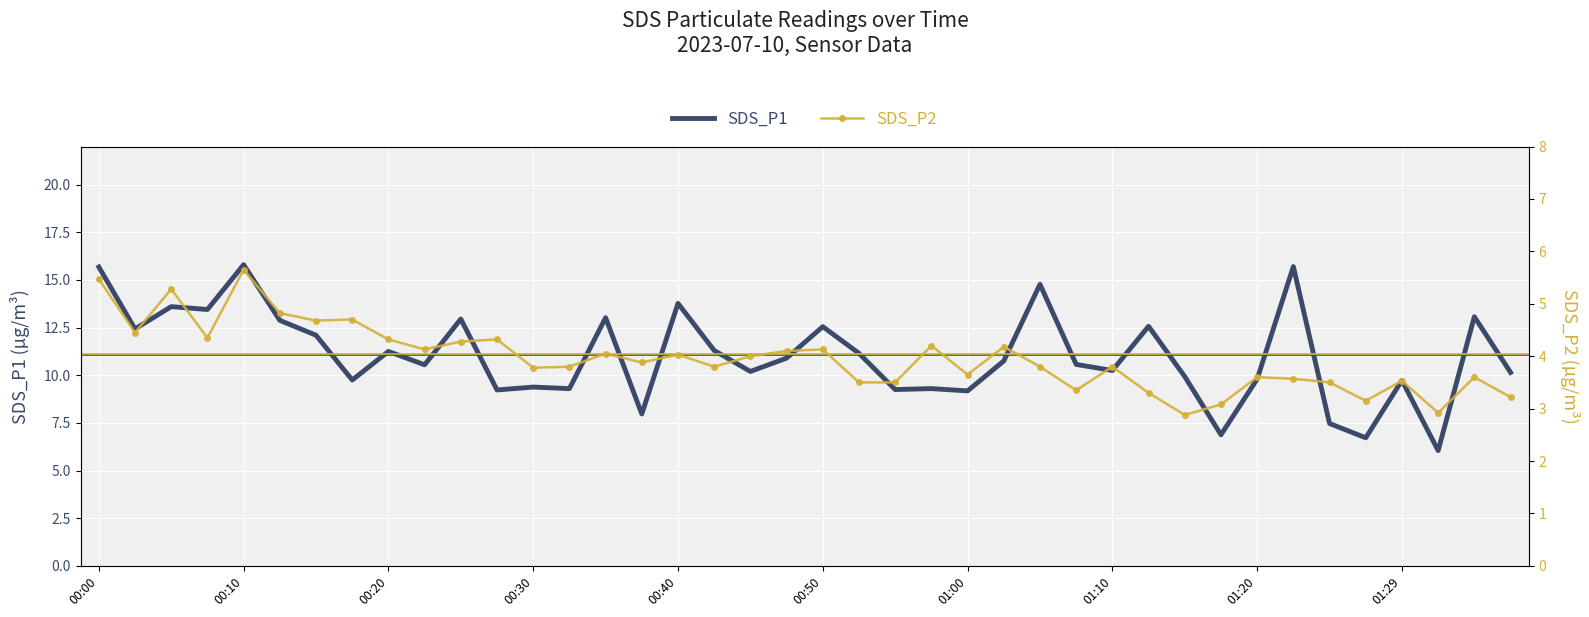

What is the difference between the second highest and second lowest values in the SDS_P1 series?

9.0